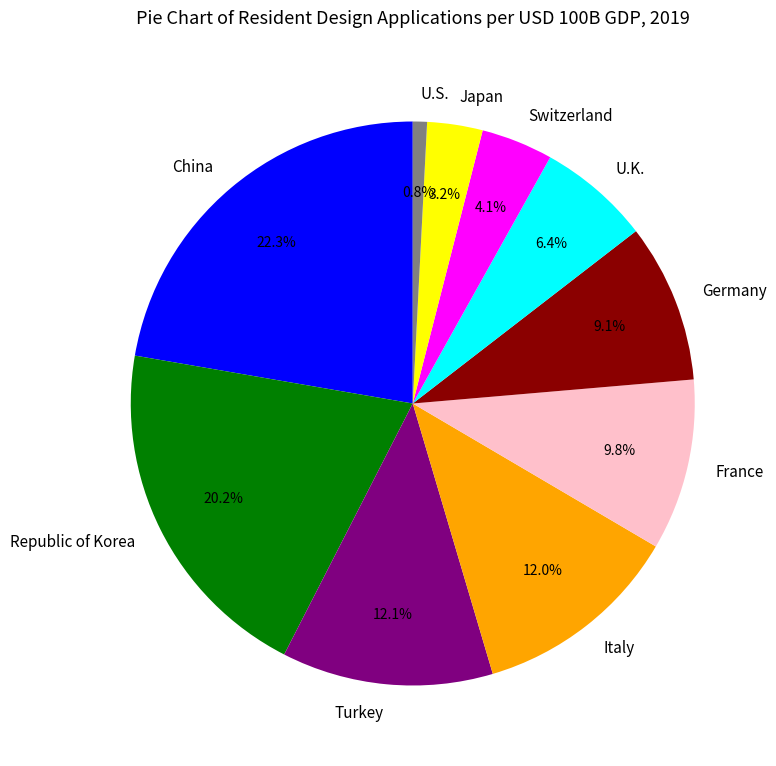

What percentage is the Germany slice, to the nearest percent?

9%